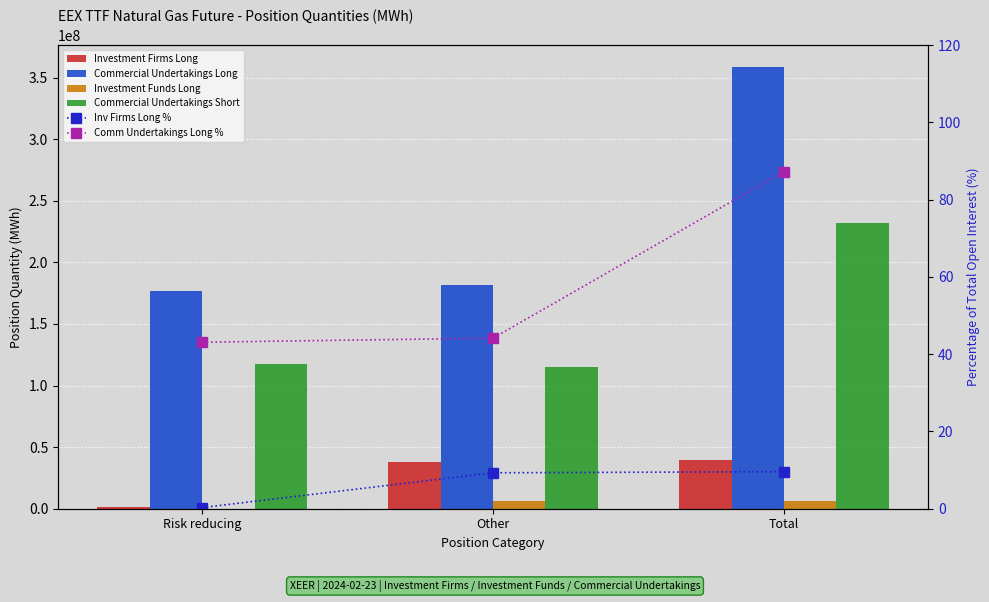

Which category has the highest value in the Inv Firms Long % series?

Total